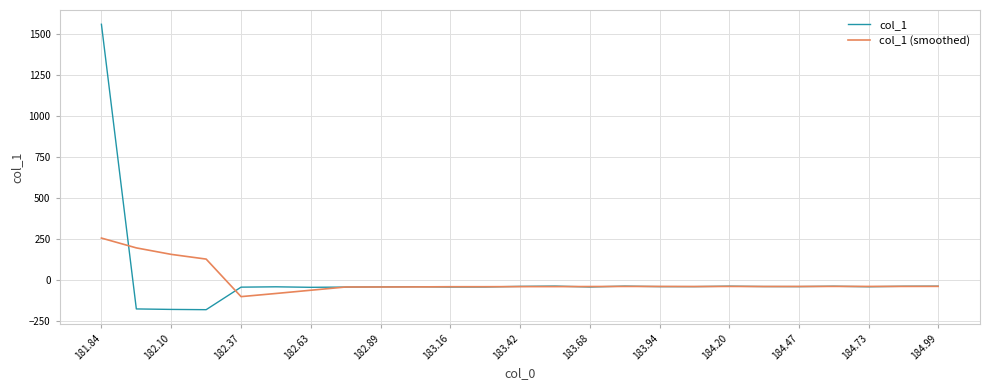

Which series has the largest range (max minus min)?

col_1